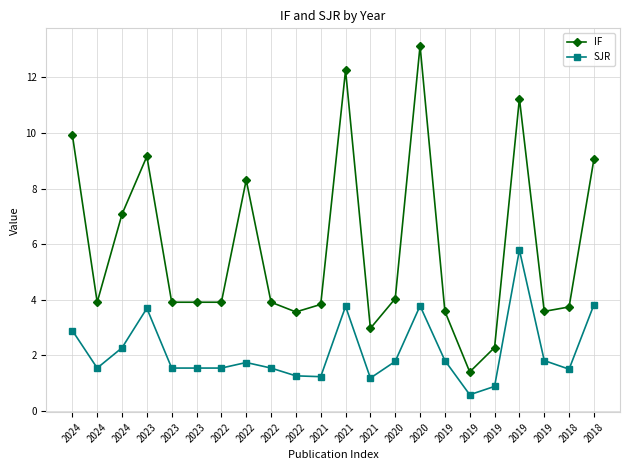

Is this an area chart (filled region under the line)?

No